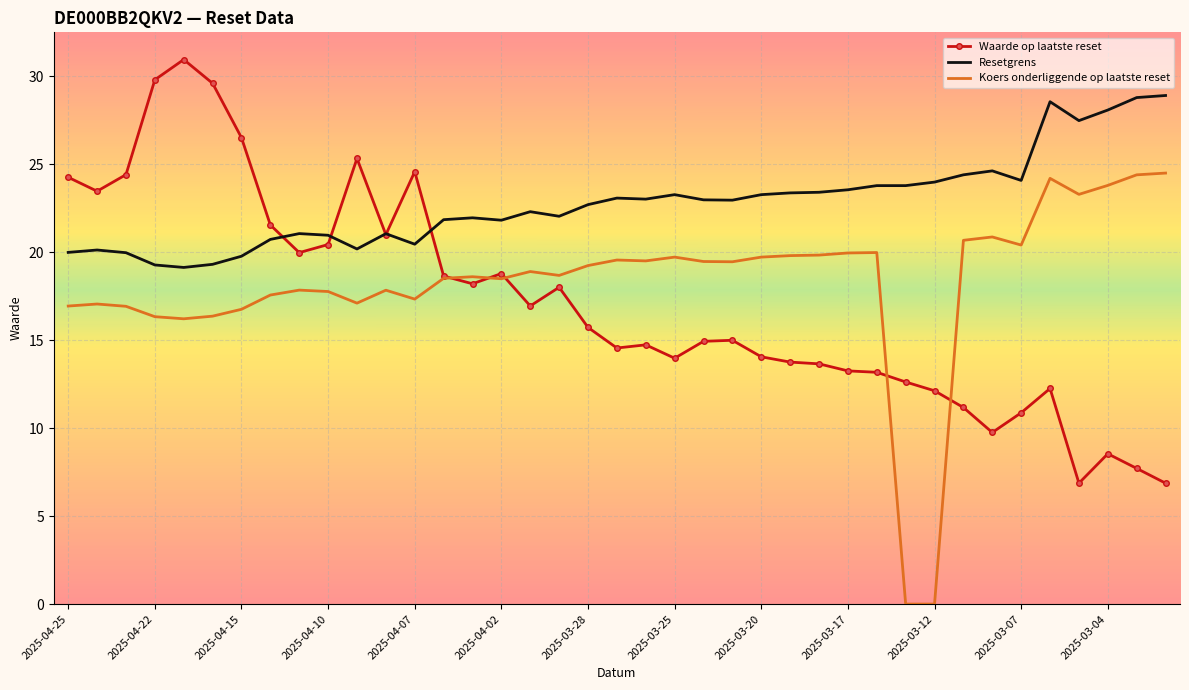

Which series has the largest total across all categories?

Resetgrens